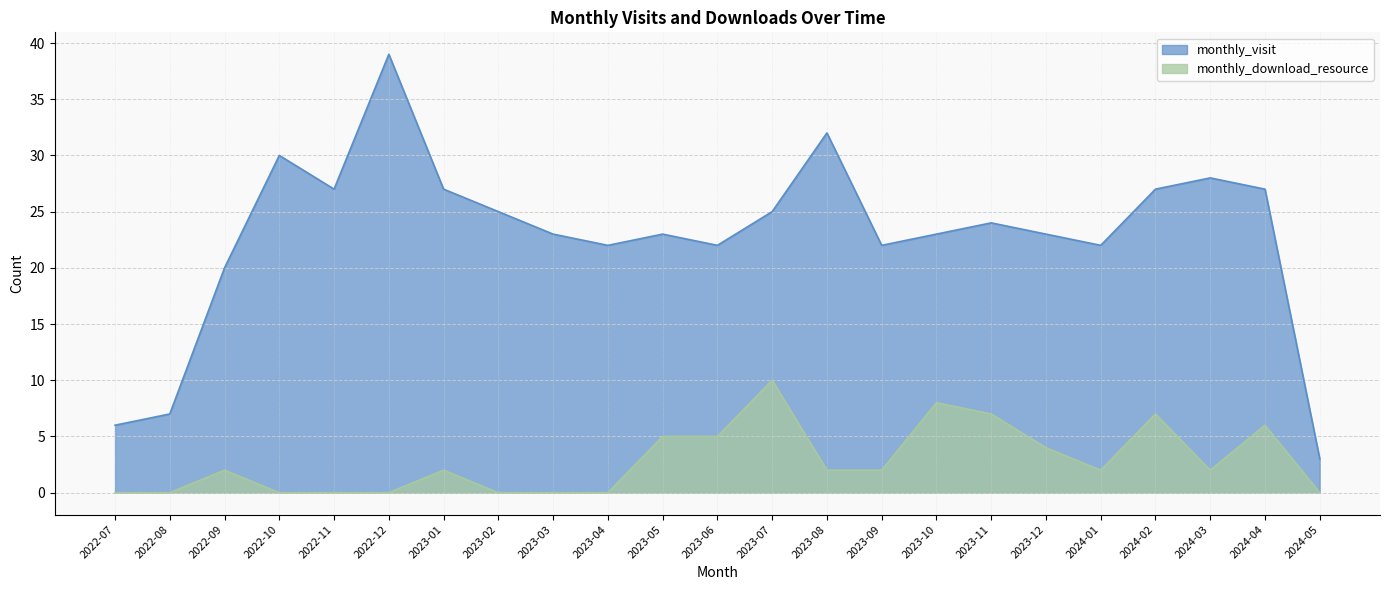

Where is the first local minimum for monthly_visit?

2022-11